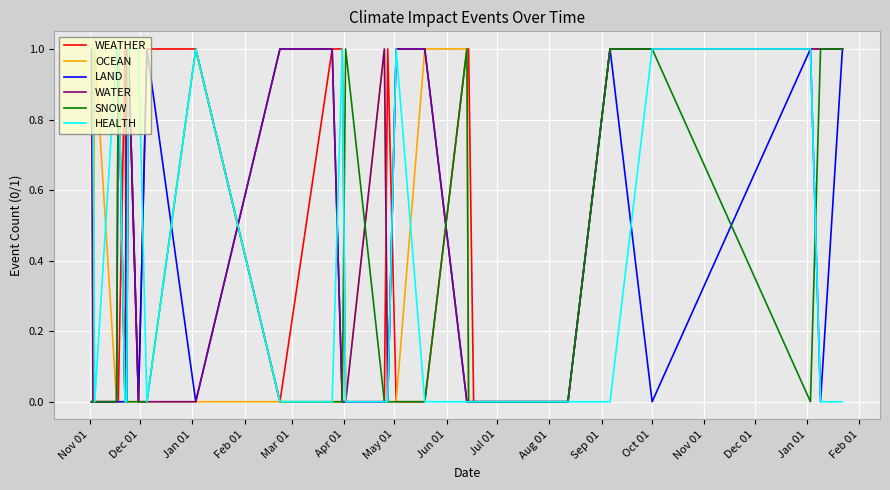

Reading left to right, transcribe all the data shown in this chart.

WEATHER: 0	0	0	0	0	1	0	1	0	1	1	0	1	1	0	0	1	0	0	1	1	0	0	0	0	1	1	1	1	1
OCEAN: 0	0	1	0	0	0	0	0	0	0	0	0	0	0	0	1	0	0	1	1	0	0	0	0	0	1	1	1	1	1
LAND: 0	0	0	0	0	0	0	1	0	1	0	1	1	0	0	0	0	1	1	0	0	0	0	0	0	1	0	1	0	1
WATER: 1	0	0	0	1	0	1	1	0	0	0	1	1	0	0	1	0	1	1	0	0	0	0	0	0	1	1	1	1	1
SNOW: 0	0	0	0	1	0	0	0	0	0	1	0	0	0	1	0	0	0	0	1	0	0	0	0	0	1	1	0	1	1
HEALTH: 1	1	0	1	1	0	0	1	1	0	1	0	0	1	0	0	0	1	0	0	0	0	0	0	0	0	1	1	0	0